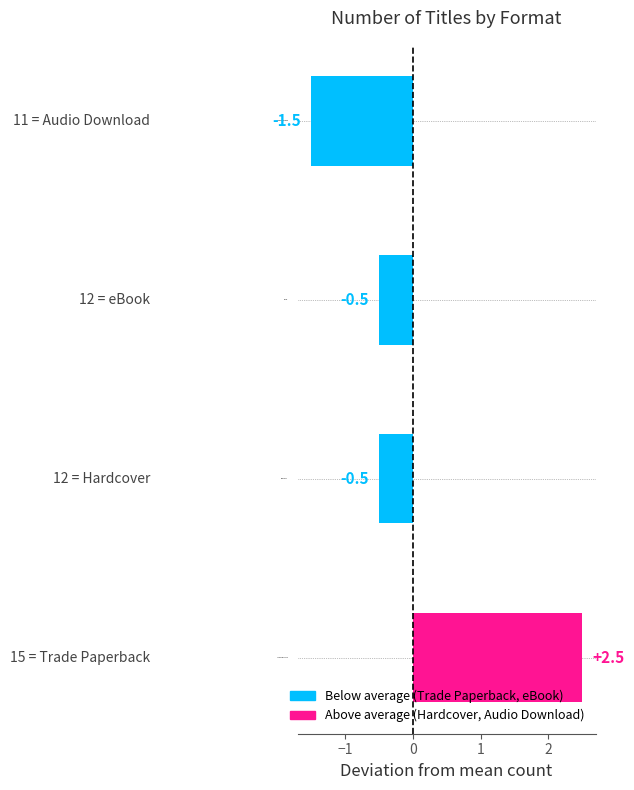

Reading left to right, extract all data points from this chart.

Trade Paperback=2.5	Hardcover=-0.5	eBook=-0.5	Audio Download=-1.5